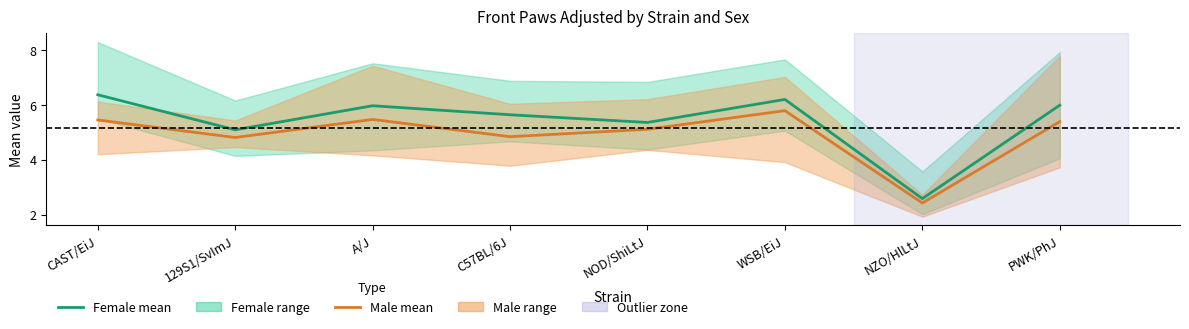

In Female mean, how many points are lower than both neighbors (excluding endpoints)?

3